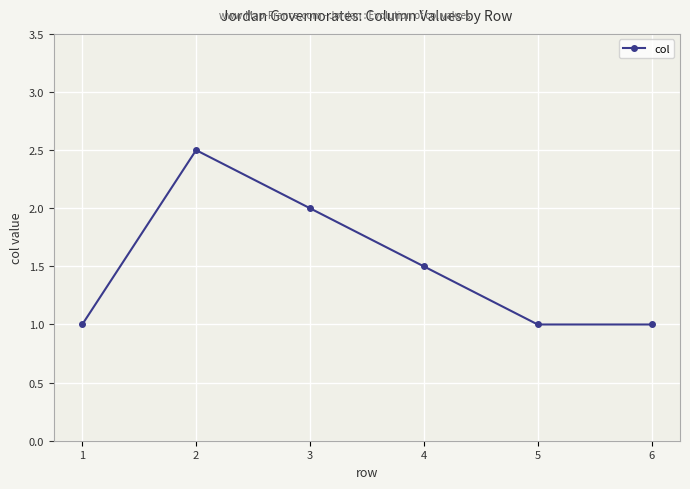

The value at 6 is 1.0. True or false?

True